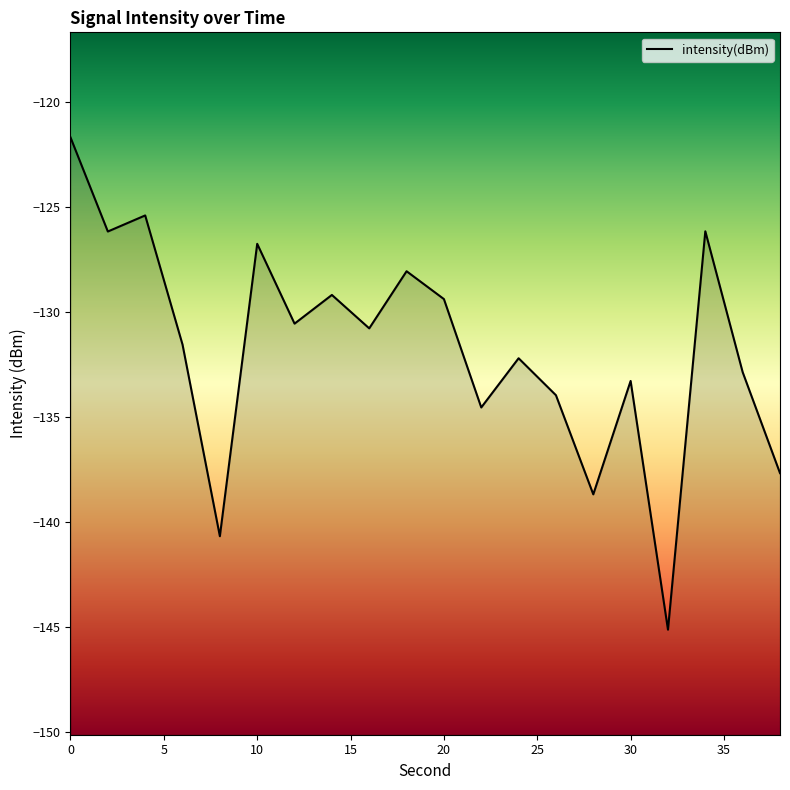

What is the average value?

-131.7